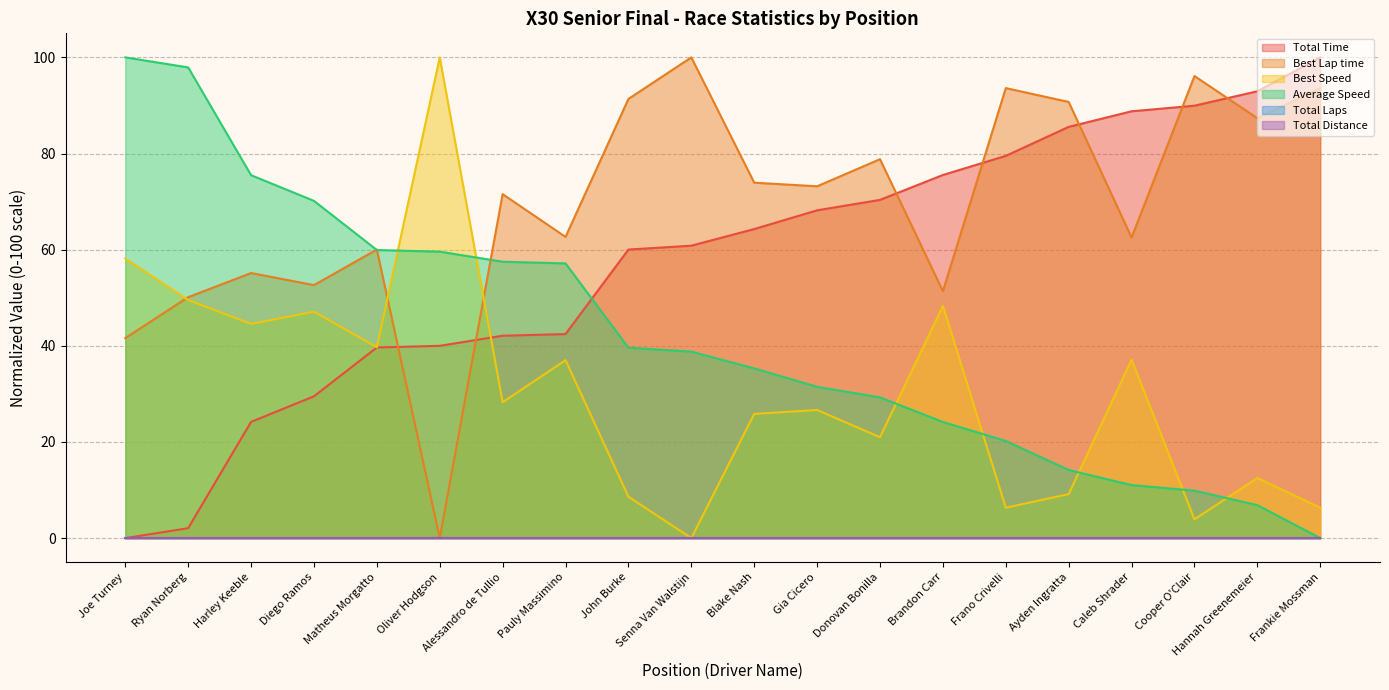

Which series has the largest total across all categories?

Best Lap time